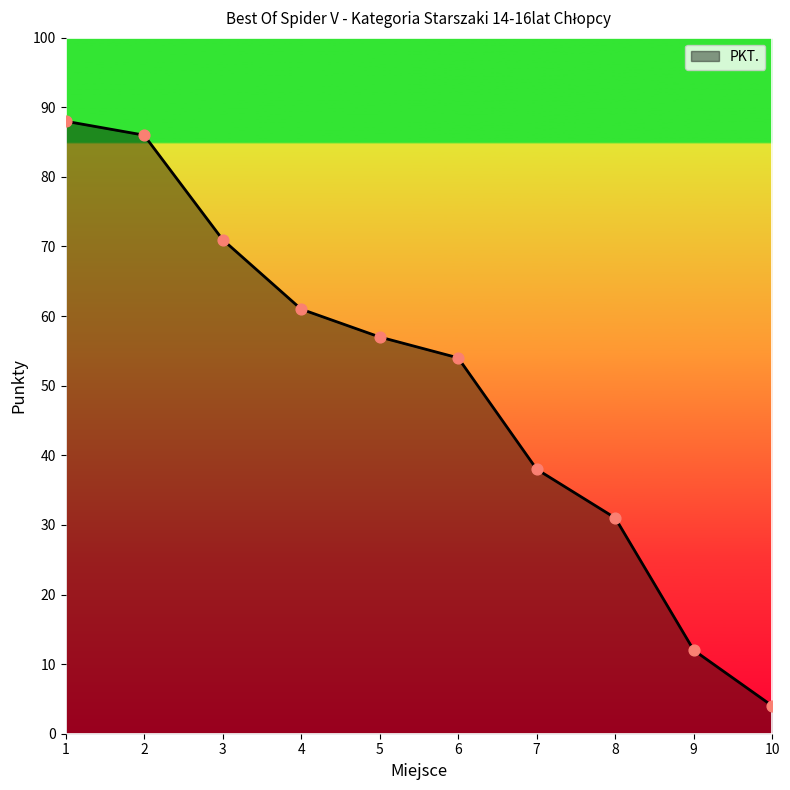

What is the change in value from 1 to 9?

-76